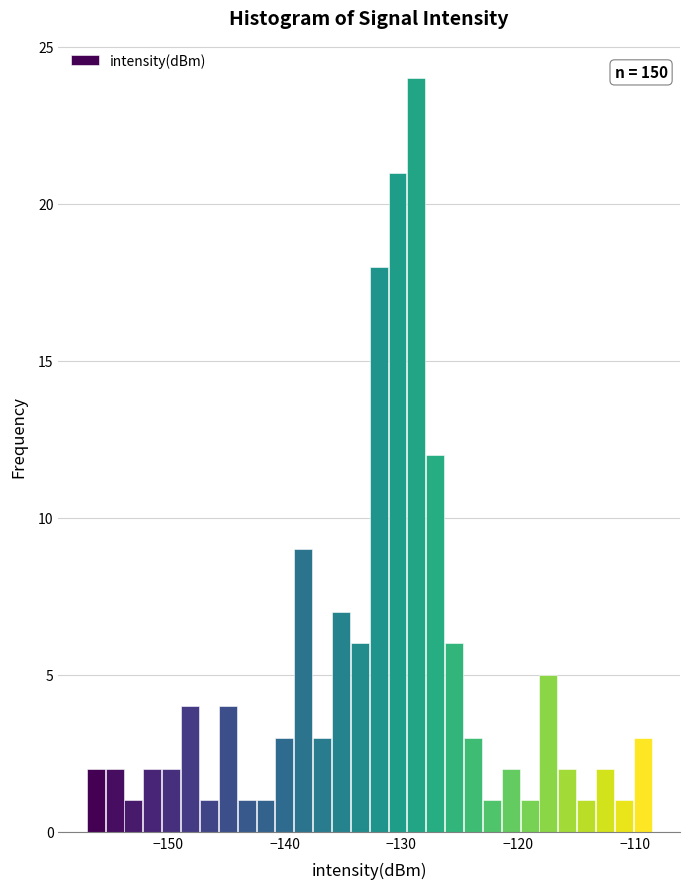

Around what value on the x-axis is the tallest bar? Give the approximate position of its centre, as read against the axis.

-129